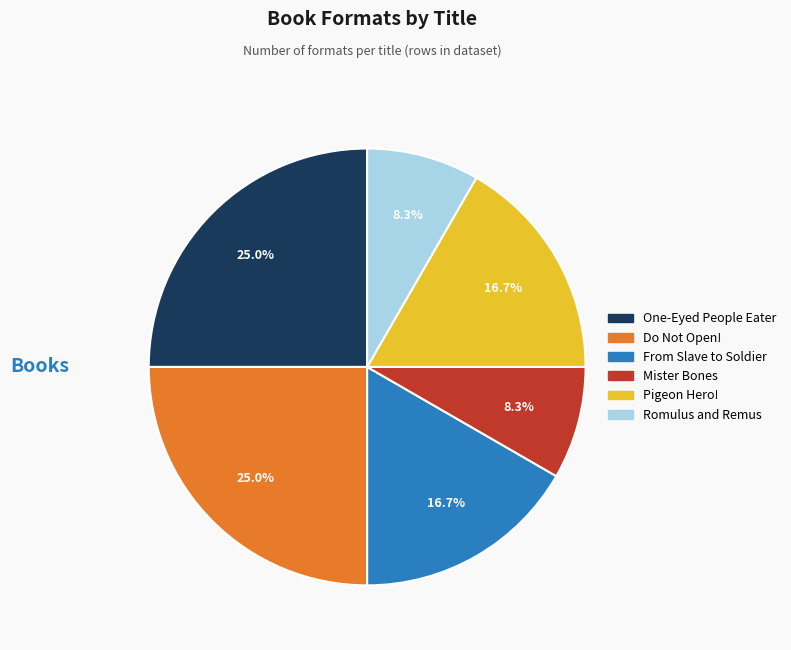

Does any single category account for the majority?

No